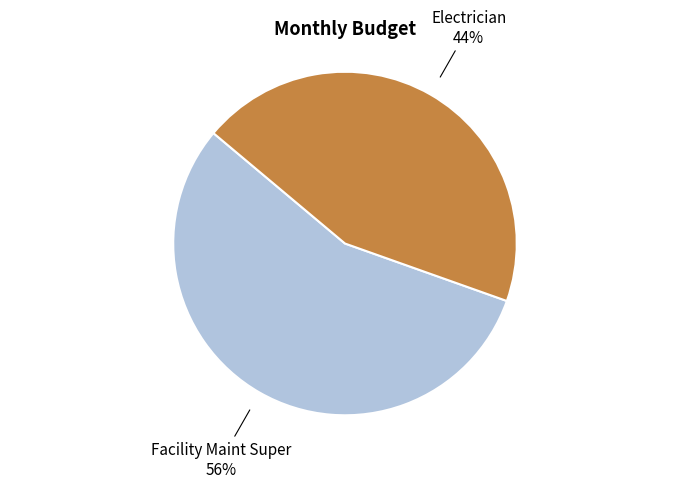

Is there any slice that represents more than half of the pie?

Yes